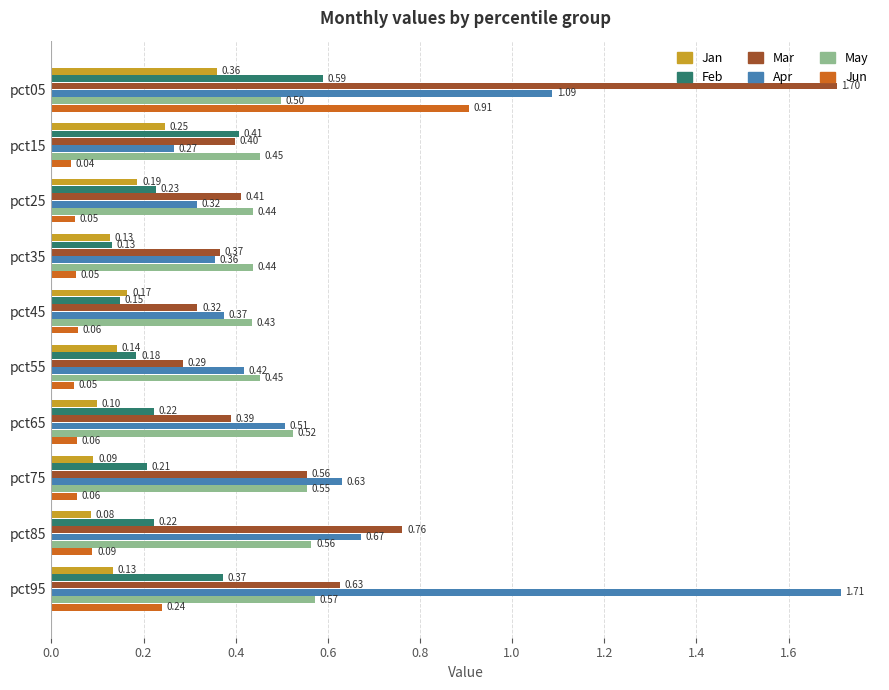

Which series has the widest spread of values?

Apr